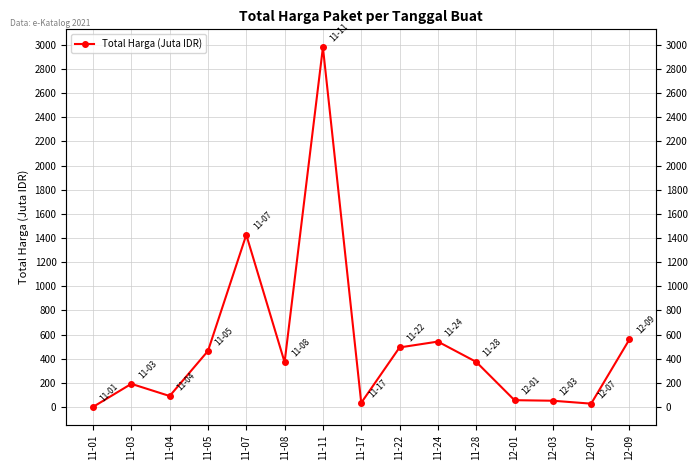

At which category does the chart reach its minimum across all series?

11-01